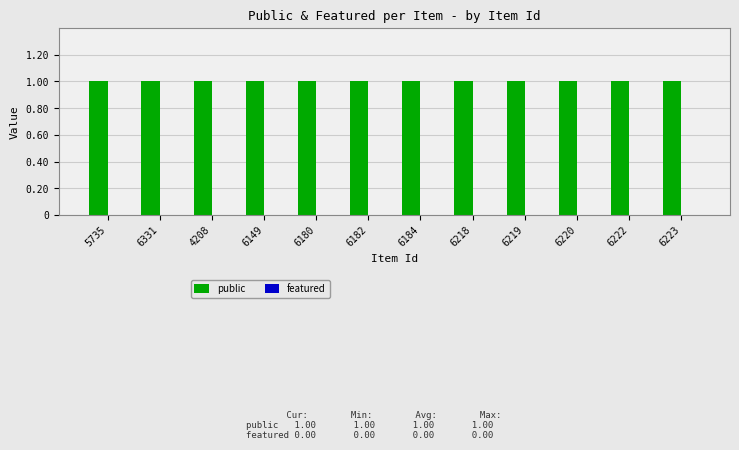

Which series has the largest range (max minus min)?

public